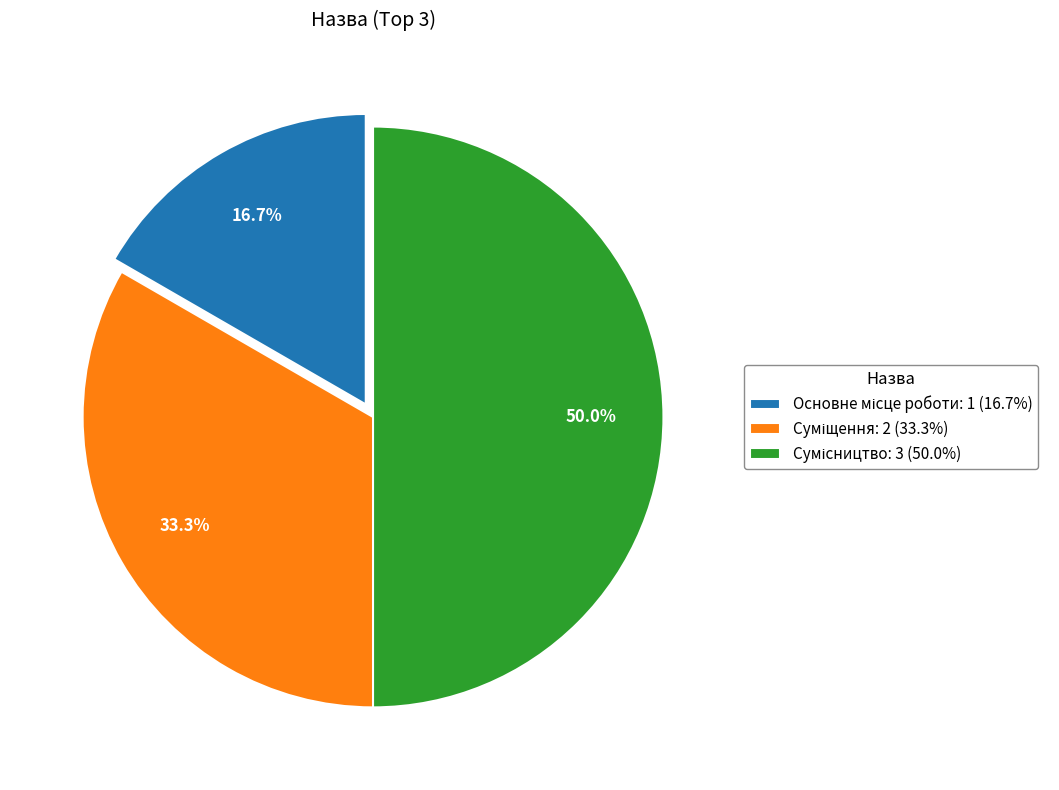

To the nearest percent, what is the difference between the largest and smallest slice percentages?

33%